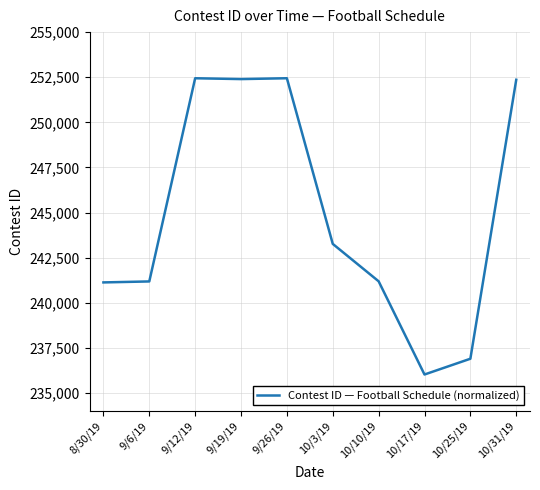

What is the change in value from 9/19/19 to 10/25/19?

-15502